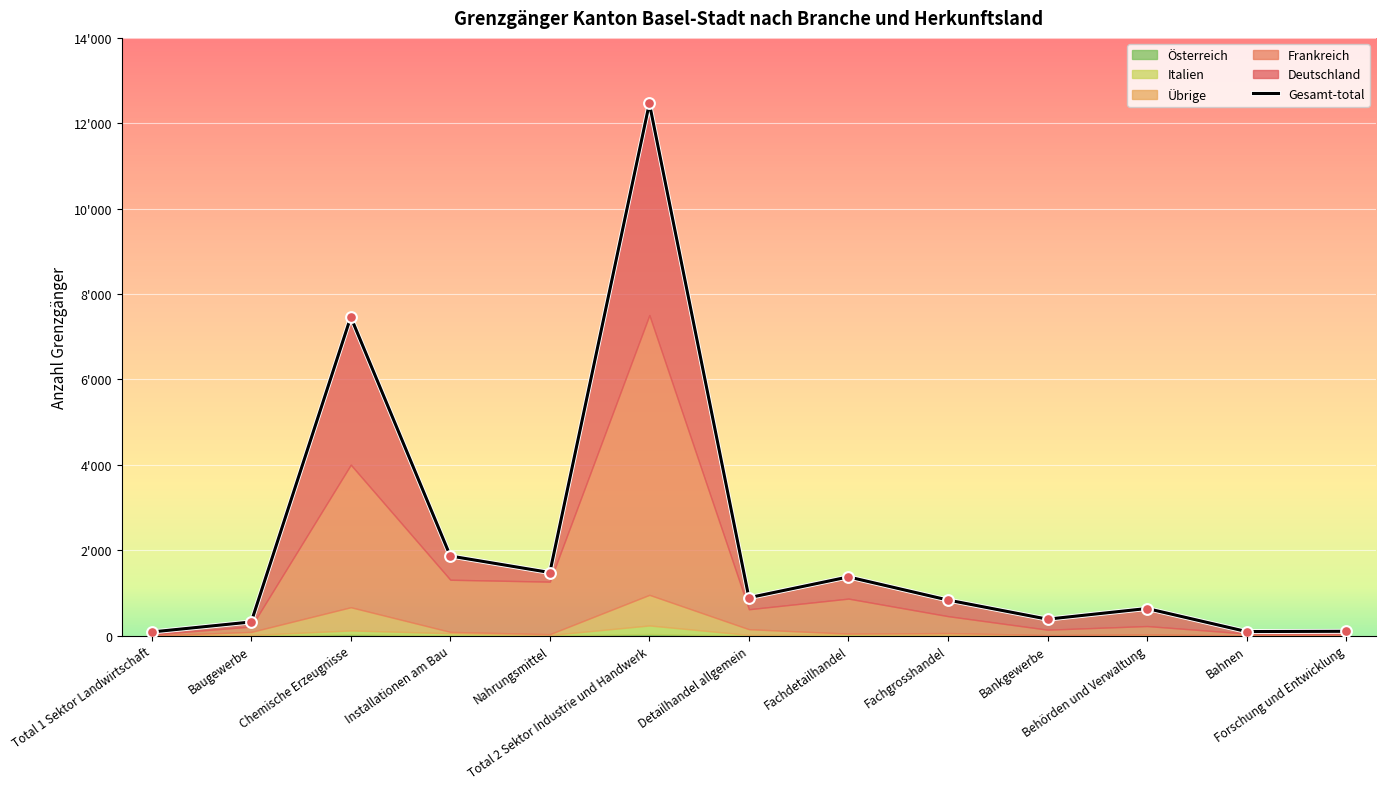

What is the ratio of the value at Chemische Erzeugnisse to the value at Detailhandel allgemein?

8.4